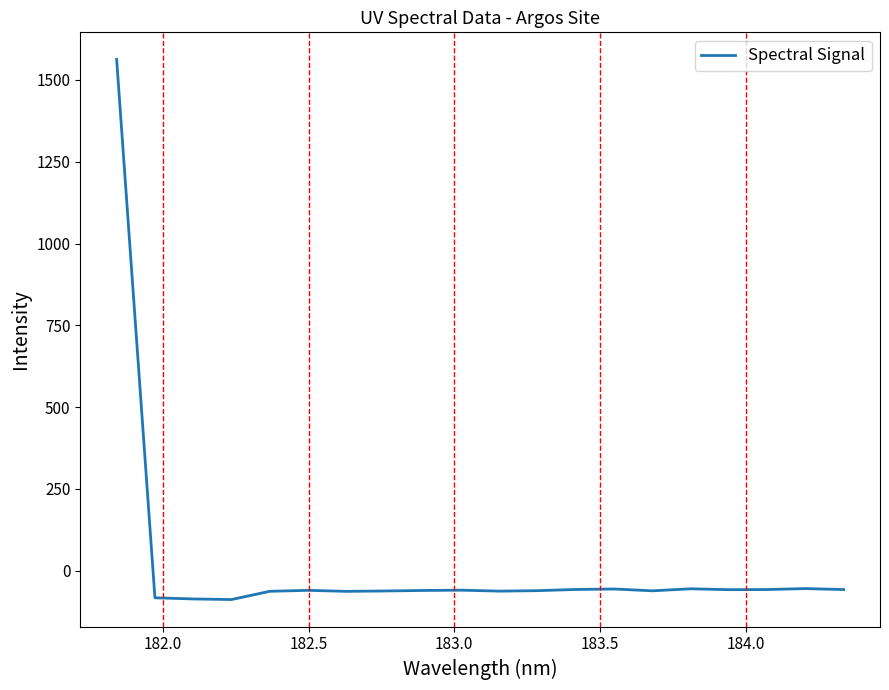

What is the difference between the maximum and minimum values?

1650.6